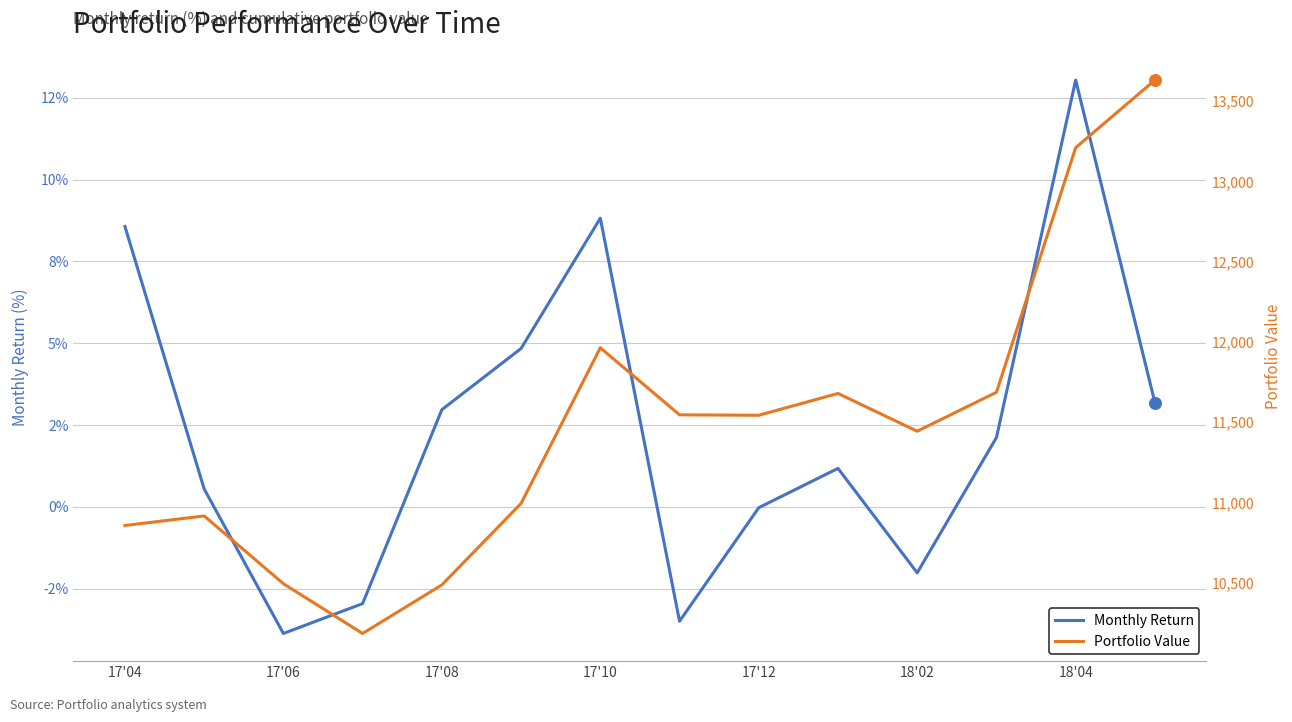

What are all the series names shown in the legend?

Monthly Return, Portfolio Value